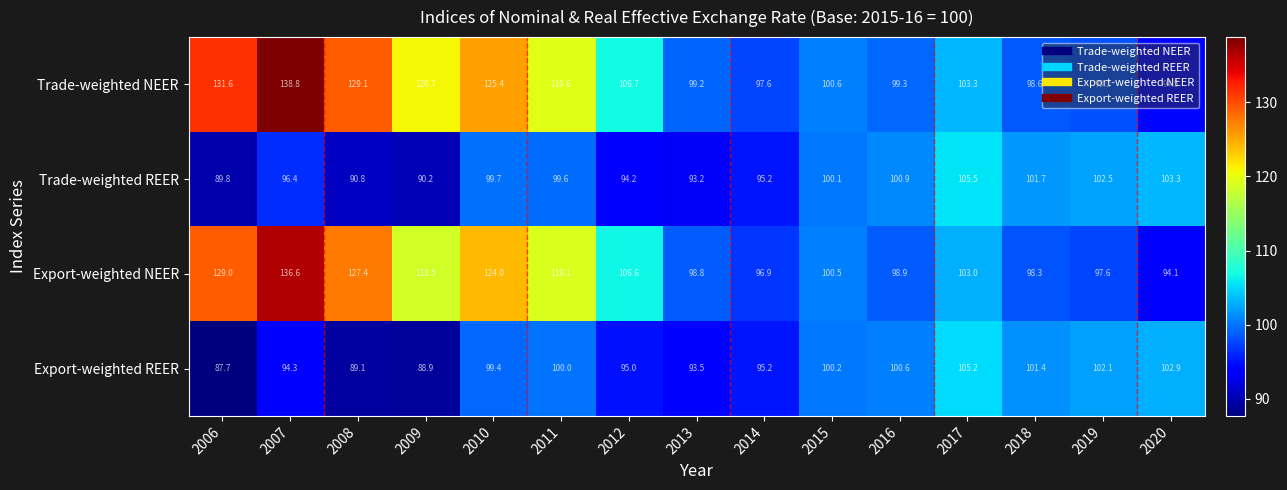

What is the spread (max minus min) of values at 2015?

0.5